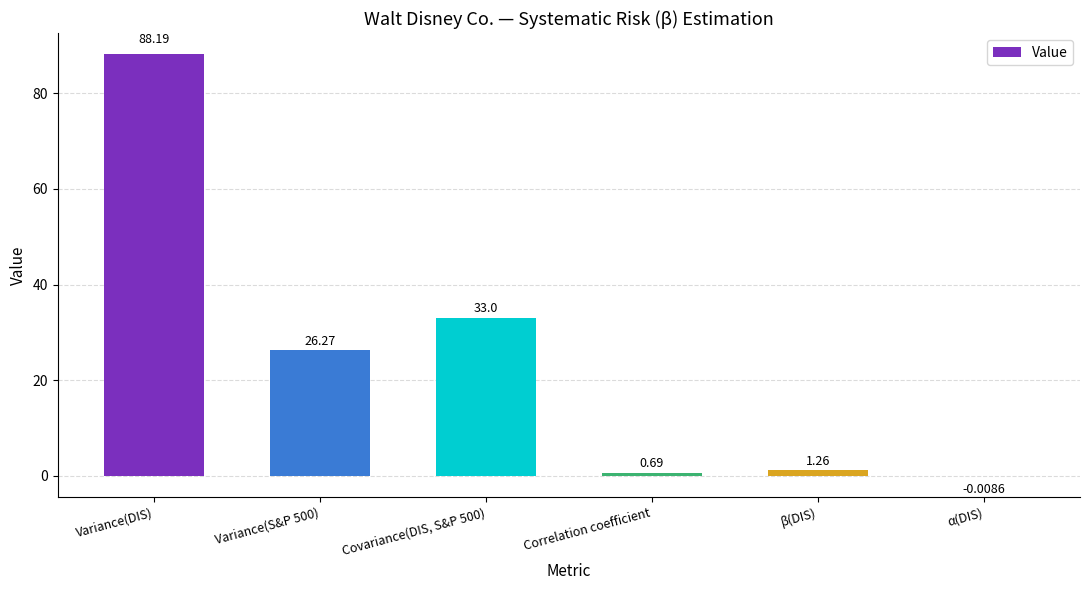

What is the change in value from β(DIS) to α(DIS)?

-1.3